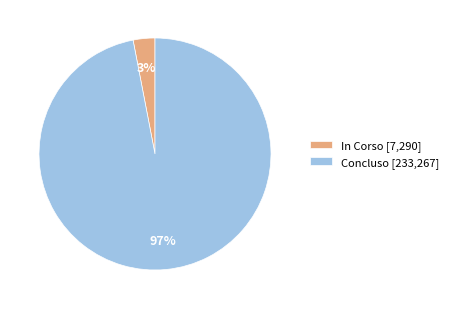

Does any single category account for the majority?

Yes